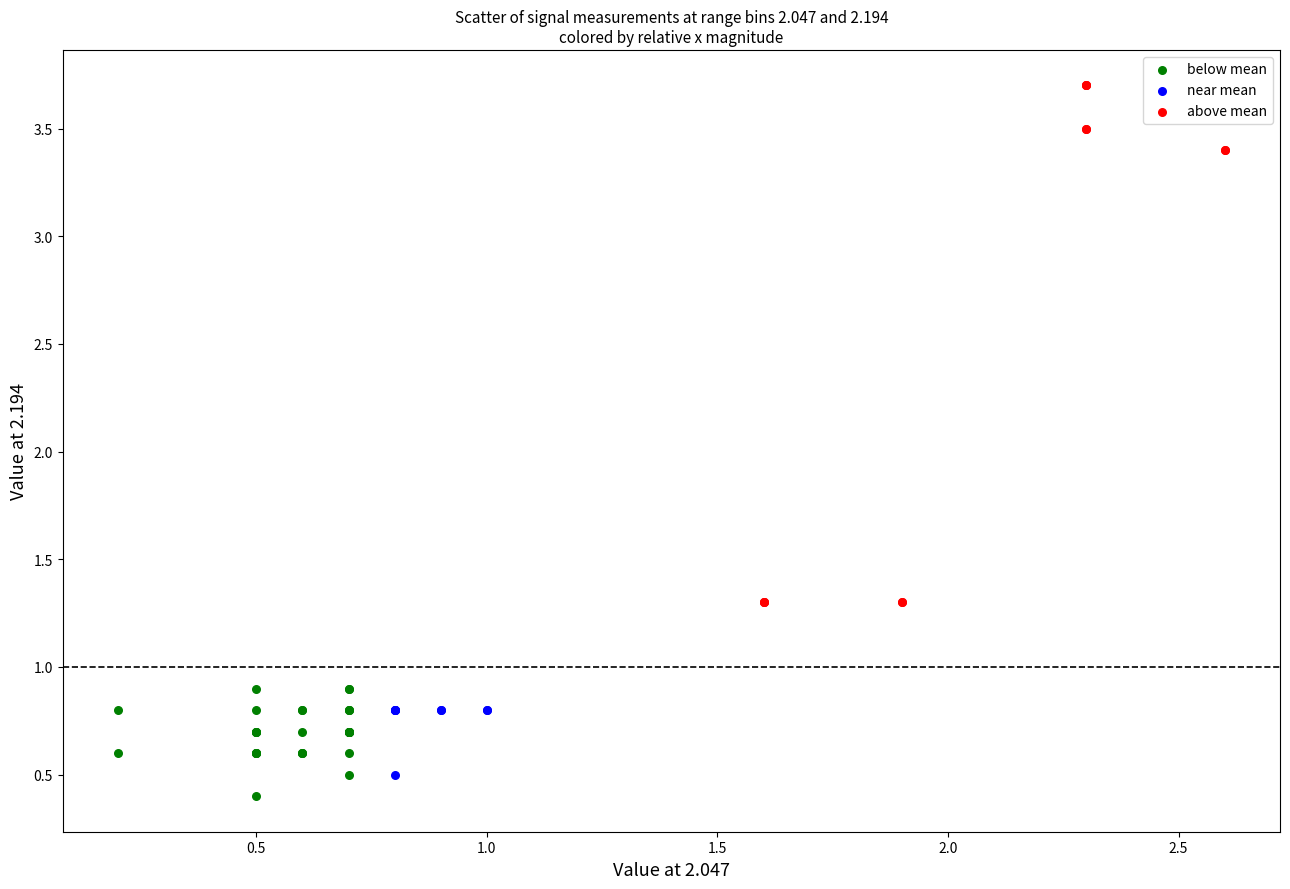

Which series has the largest Y range (max minus min)?

above mean